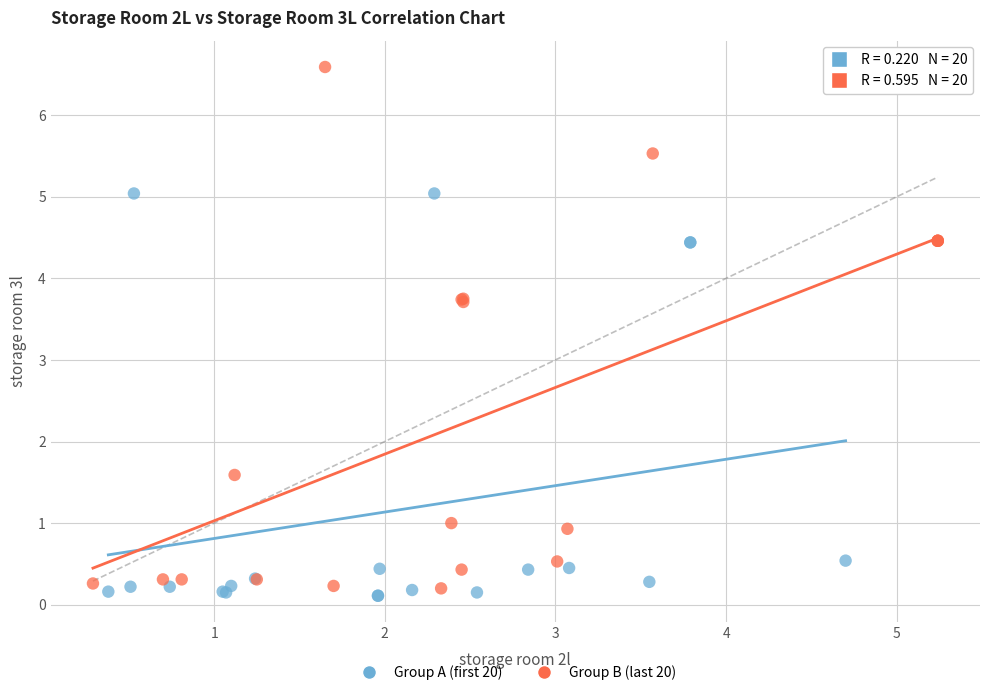

Which series reaches the maximum Y coordinate?

Group B (last 20)